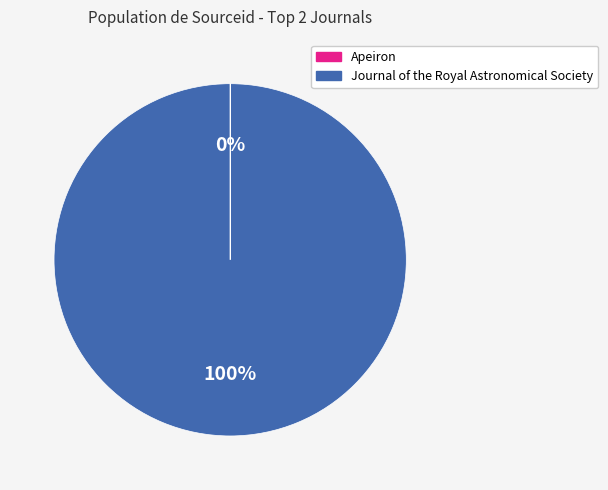

What is the majority slice?

Journal of the Royal Astronomical Society